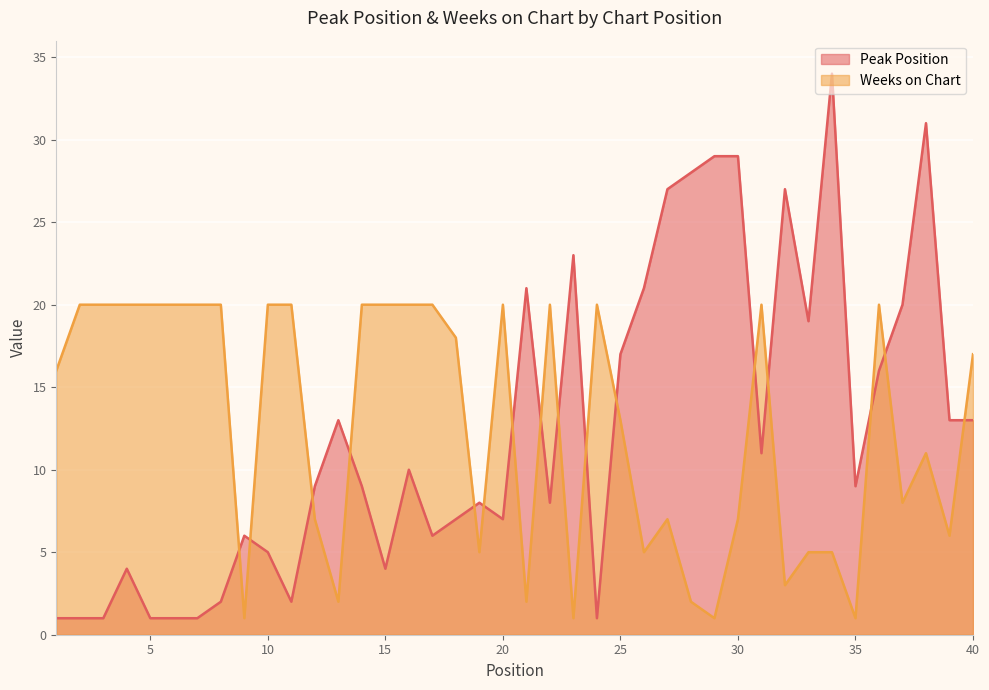

What is the value of the Weeks on Chart point at the 30th from the left?

7